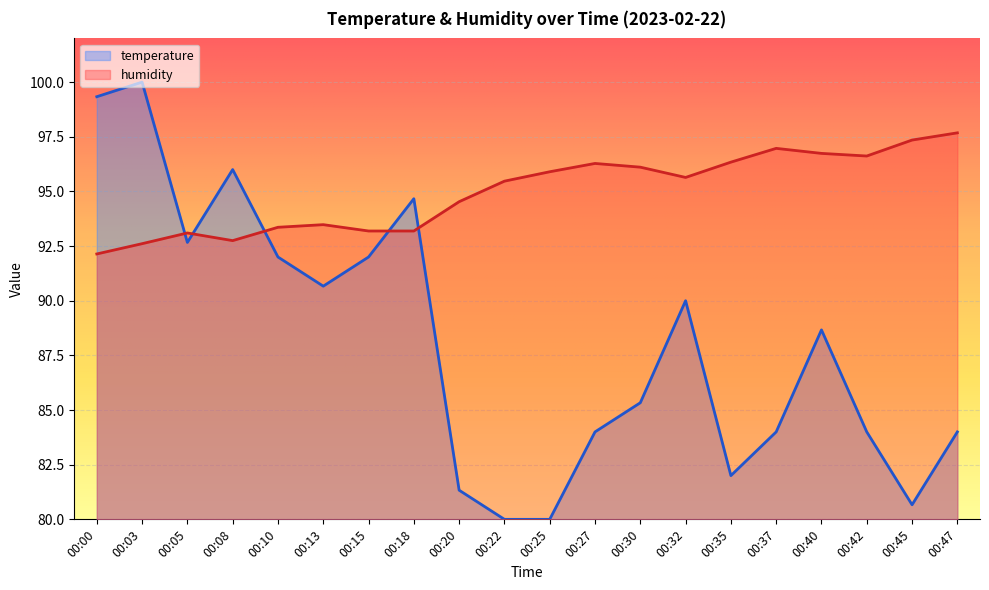

How many series are shown in this chart?

2